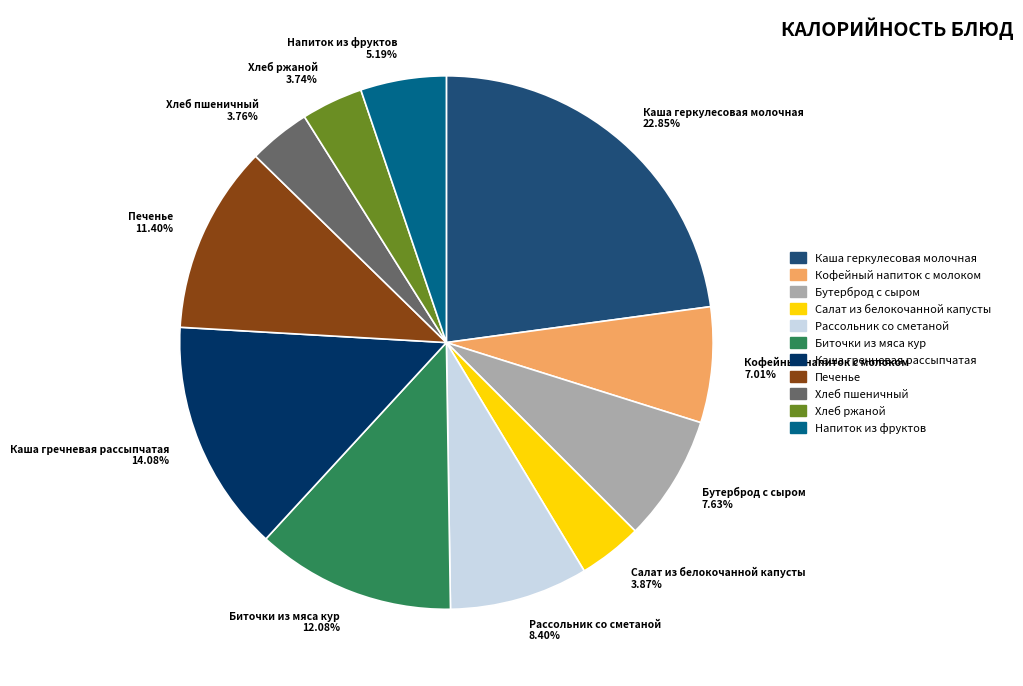

To the nearest percent, what portion does Салат из белокочанной капусты represent?

4%